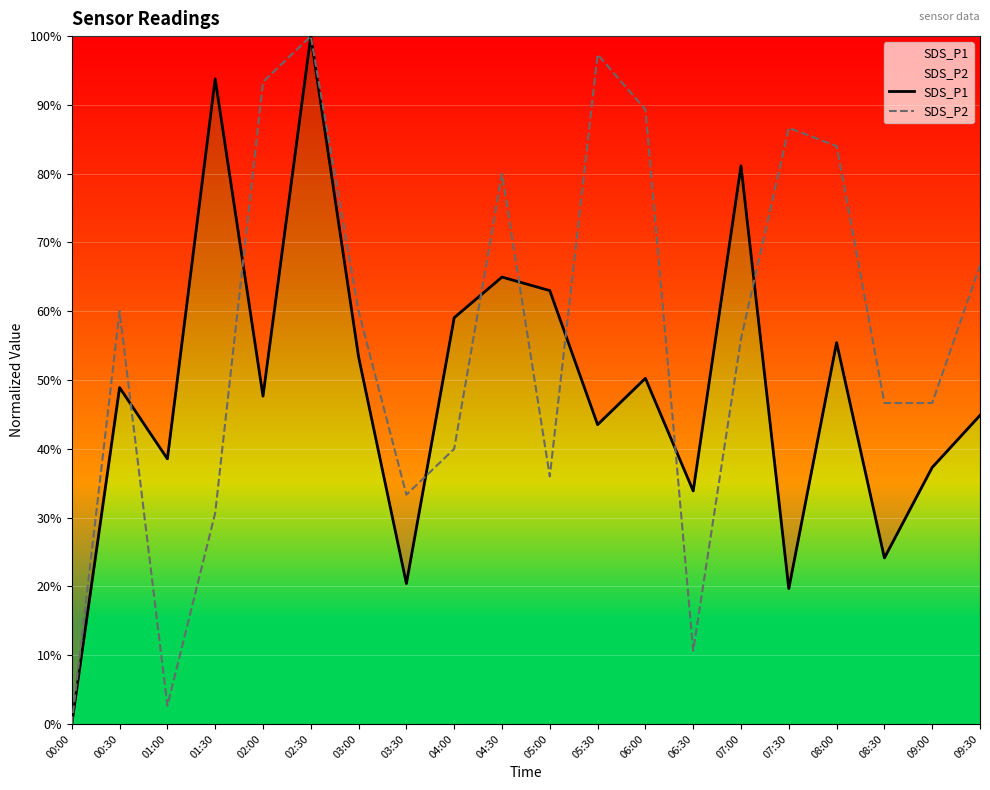

Which has a higher value, 08:00 or 06:30?

08:00